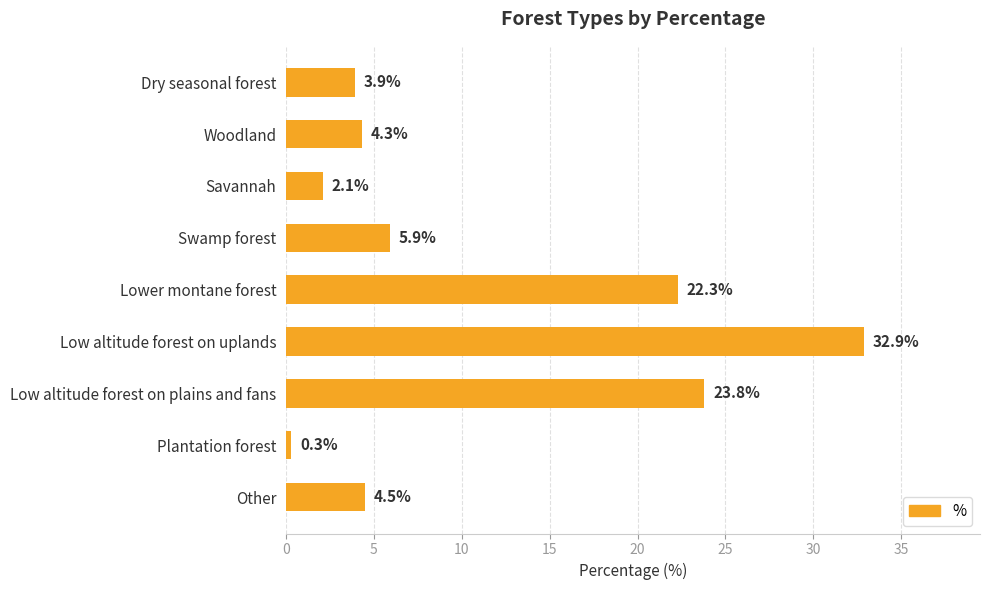

The value at Dry seasonal forest is 3.9. True or false?

True